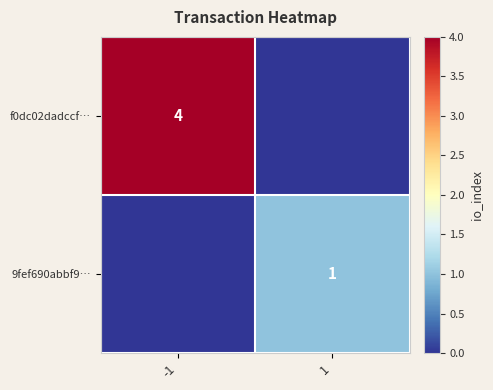

True or false: 9fef690abbf9… has a value of 1 at 1.

True